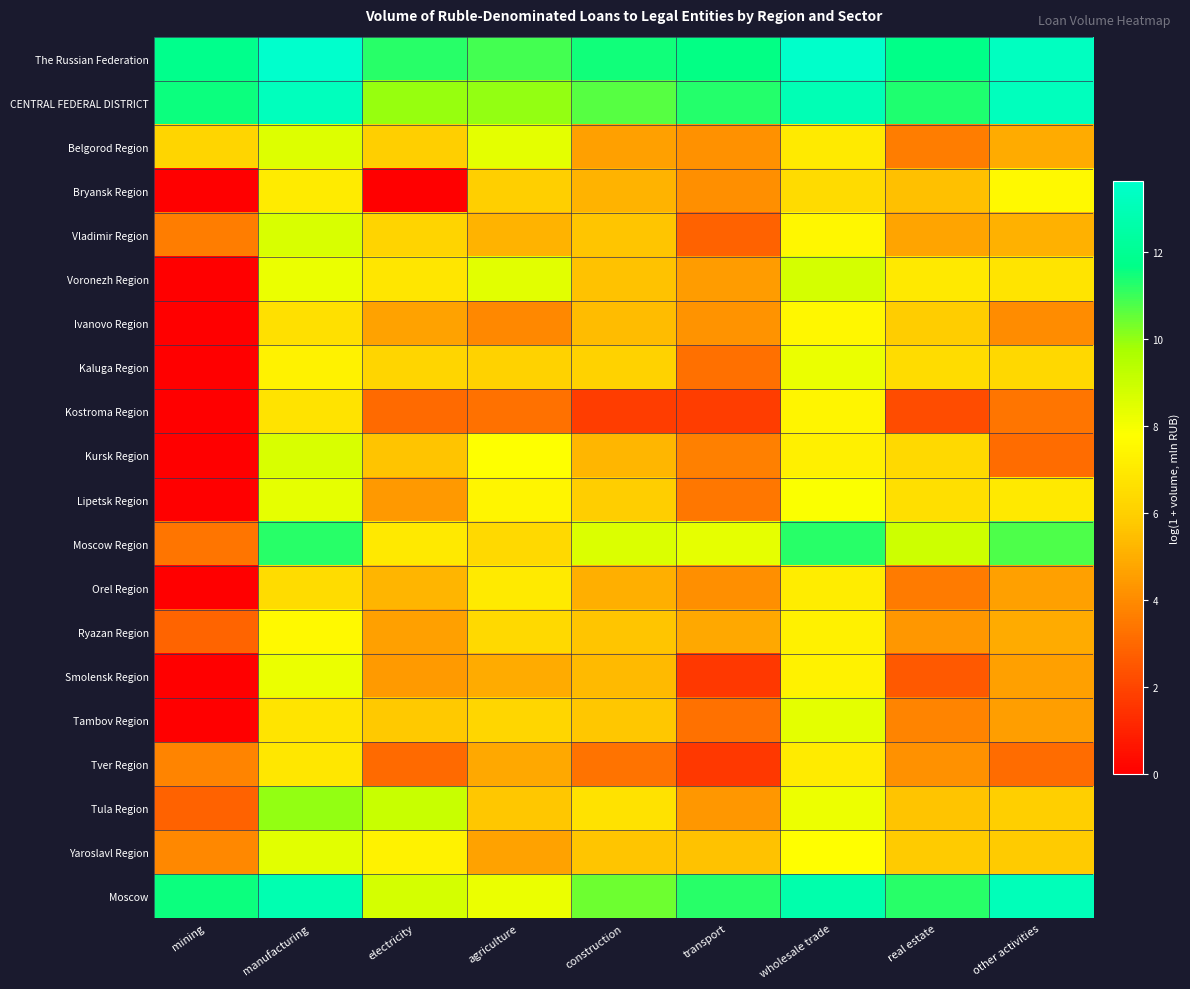

Reading left to right, what are all the values shown in this chart?

The Russian Federation: mining=11.8	manufacturing=13.6	electricity=11.2	agriculture=10.9	construction=11.5	transport=11.7	wholesale trade=13.6	real estate=11.7	other activities=13.3
CENTRAL FEDERAL DISTRICT: mining=11.6	manufacturing=13.2	electricity=9.9	agriculture=10.0	construction=10.7	transport=11.3	wholesale trade=13.0	real estate=11.3	other activities=13.2
Belgorod Region: mining=6.2	manufacturing=8.6	electricity=6.0	agriculture=8.4	construction=4.6	transport=4.2	wholesale trade=7.0	real estate=3.6	other activities=4.9
Bryansk Region: mining=0.0	manufacturing=7.1	electricity=0.0	agriculture=6.0	construction=5.1	transport=4.1	wholesale trade=6.4	real estate=5.5	other activities=7.6
Vladimir Region: mining=3.6	manufacturing=8.7	electricity=6.2	agriculture=5.1	construction=5.6	transport=2.8	wholesale trade=7.5	real estate=4.7	other activities=5.1
Voronezh Region: mining=0.0	manufacturing=8.2	electricity=6.8	agriculture=8.5	construction=5.6	transport=4.5	wholesale trade=8.7	real estate=6.9	other activities=6.8
Ivanovo Region: mining=0.0	manufacturing=6.6	electricity=4.7	agriculture=3.9	construction=5.4	transport=4.2	wholesale trade=7.5	real estate=5.9	other activities=4.0
Kaluga Region: mining=0.0	manufacturing=7.3	electricity=6.2	agriculture=6.1	construction=6.1	transport=3.2	wholesale trade=8.2	real estate=6.4	other activities=6.3
Kostroma Region: mining=0.0	manufacturing=6.8	electricity=3.0	agriculture=3.3	construction=1.8	transport=1.8	wholesale trade=7.4	real estate=2.2	other activities=3.4
Kursk Region: mining=0.0	manufacturing=8.7	electricity=5.6	agriculture=7.8	construction=5.2	transport=3.7	wholesale trade=7.2	real estate=6.3	other activities=3.1
Lipetsk Region: mining=0.0	manufacturing=8.3	electricity=4.4	agriculture=7.4	construction=5.9	transport=3.4	wholesale trade=7.9	real estate=6.6	other activities=6.9
Moscow Region: mining=3.4	manufacturing=11.2	electricity=6.9	agriculture=6.4	construction=8.6	transport=8.4	wholesale trade=11.2	real estate=8.9	other activities=10.8
Orel Region: mining=0.0	manufacturing=6.5	electricity=5.2	agriculture=7.0	construction=5.0	transport=4.1	wholesale trade=7.1	real estate=3.5	other activities=4.6
Ryazan Region: mining=2.9	manufacturing=7.6	electricity=4.6	agriculture=6.4	construction=5.7	transport=4.8	wholesale trade=7.3	real estate=4.4	other activities=4.9
Smolensk Region: mining=0.0	manufacturing=8.2	electricity=4.4	agriculture=4.9	construction=5.4	transport=1.6	wholesale trade=7.3	real estate=2.6	other activities=4.6
Tambov Region: mining=0.0	manufacturing=6.8	electricity=5.8	agriculture=6.2	construction=5.7	transport=3.3	wholesale trade=8.4	real estate=3.8	other activities=4.6
Tver Region: mining=3.8	manufacturing=6.9	electricity=3.0	agriculture=4.8	construction=3.3	transport=1.6	wholesale trade=7.1	real estate=4.2	other activities=3.1
Tula Region: mining=2.8	manufacturing=10.0	electricity=9.0	agriculture=5.7	construction=6.7	transport=4.3	wholesale trade=8.2	real estate=5.6	other activities=6.0
Yaroslavl Region: mining=3.9	manufacturing=8.4	electricity=7.3	agriculture=4.7	construction=5.7	transport=5.5	wholesale trade=7.7	real estate=5.8	other activities=5.8
Moscow: mining=11.5	manufacturing=12.9	electricity=8.7	agriculture=8.2	construction=10.4	transport=11.2	wholesale trade=12.7	real estate=11.2	other activities=13.1